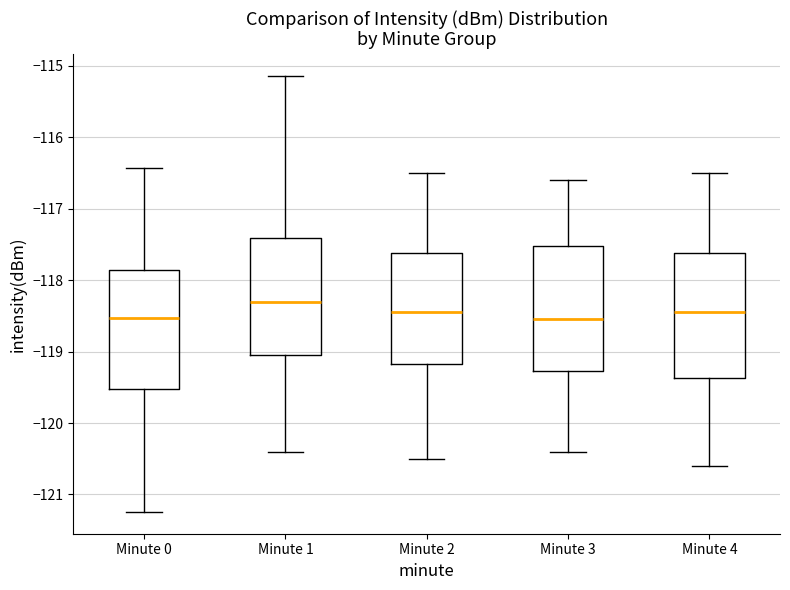

Reading left to right, transcribe this box plot: for each box, give where its median line is, the range the box spans, and where its two whiskers end, as read against the y-axis. The values are not printed on the chart, so give them approximately, as read against the axis.

Minute 0: median -118.5, box -119.5 to -117.9, whiskers -121.2 to -116.4
Minute 1: median -118.3, box -119.0 to -117.4, whiskers -120.4 to -115.1
Minute 2: median -118.4, box -119.2 to -117.6, whiskers -120.5 to -116.5
Minute 3: median -118.5, box -119.3 to -117.5, whiskers -120.4 to -116.6
Minute 4: median -118.4, box -119.4 to -117.6, whiskers -120.6 to -116.5